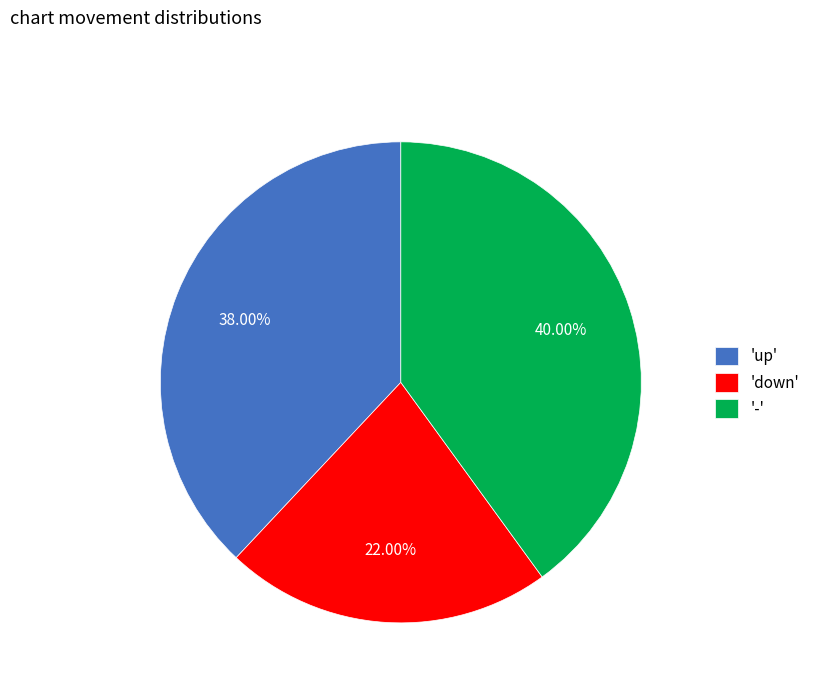

Combined, do 'down' and 'up' account for over 50%?

Yes